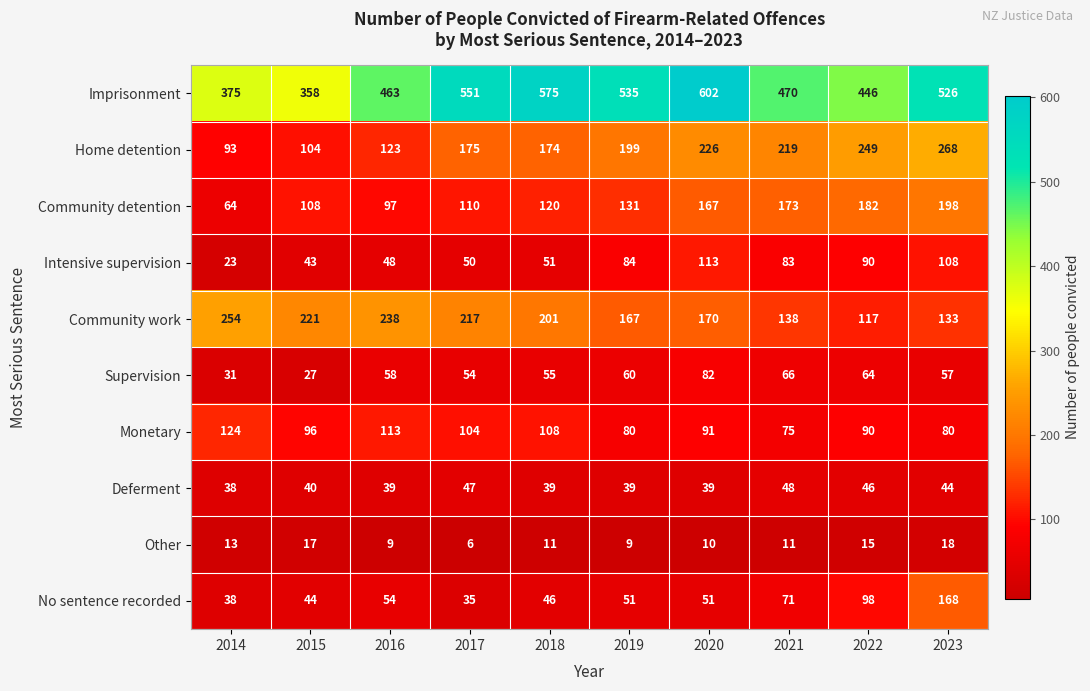

What is the difference between the second highest and minimum values in the Monetary series?

38